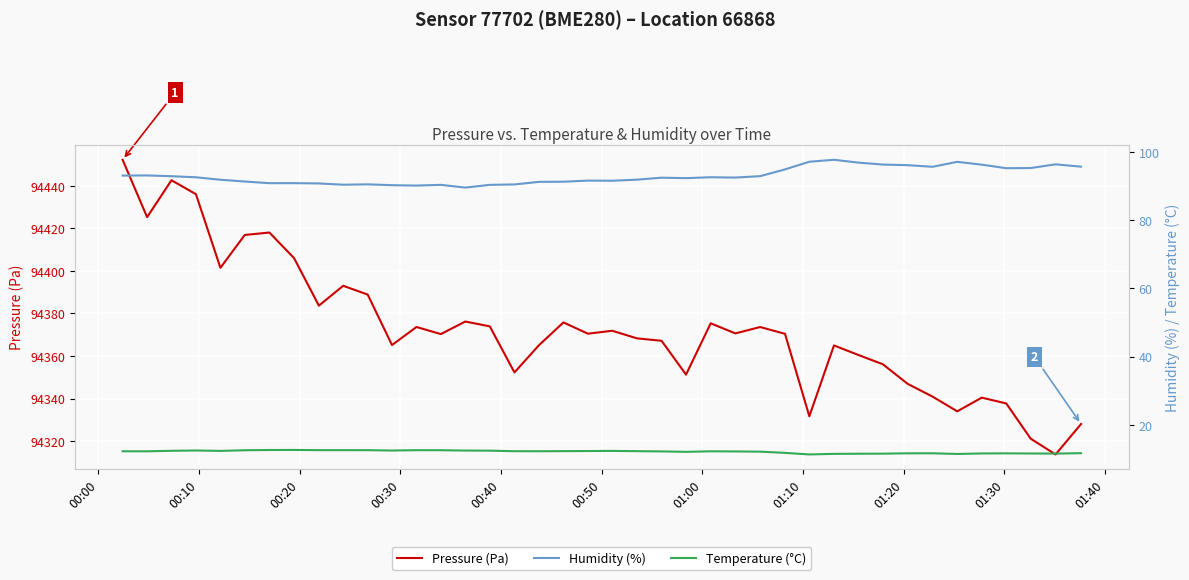

What is the minimum value for Pressure (Pa)?

94313.7